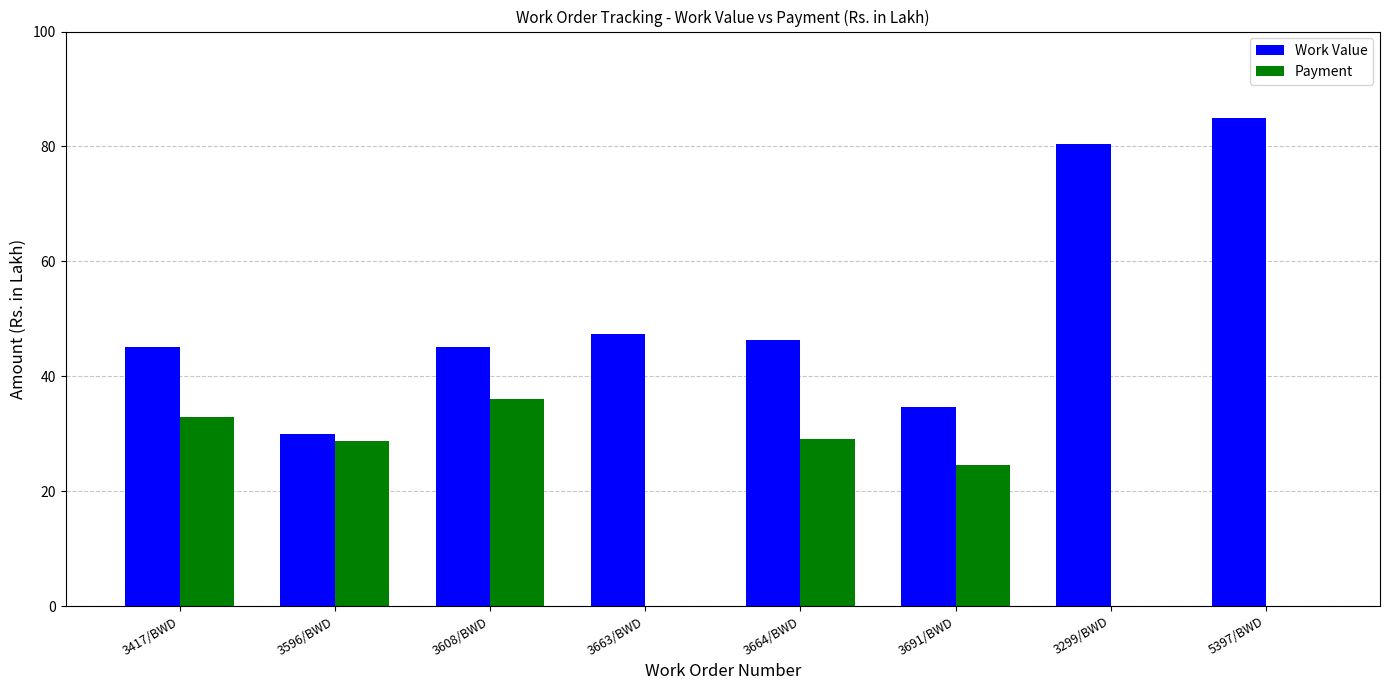

What are all the series names shown in the legend?

Work Value, Payment